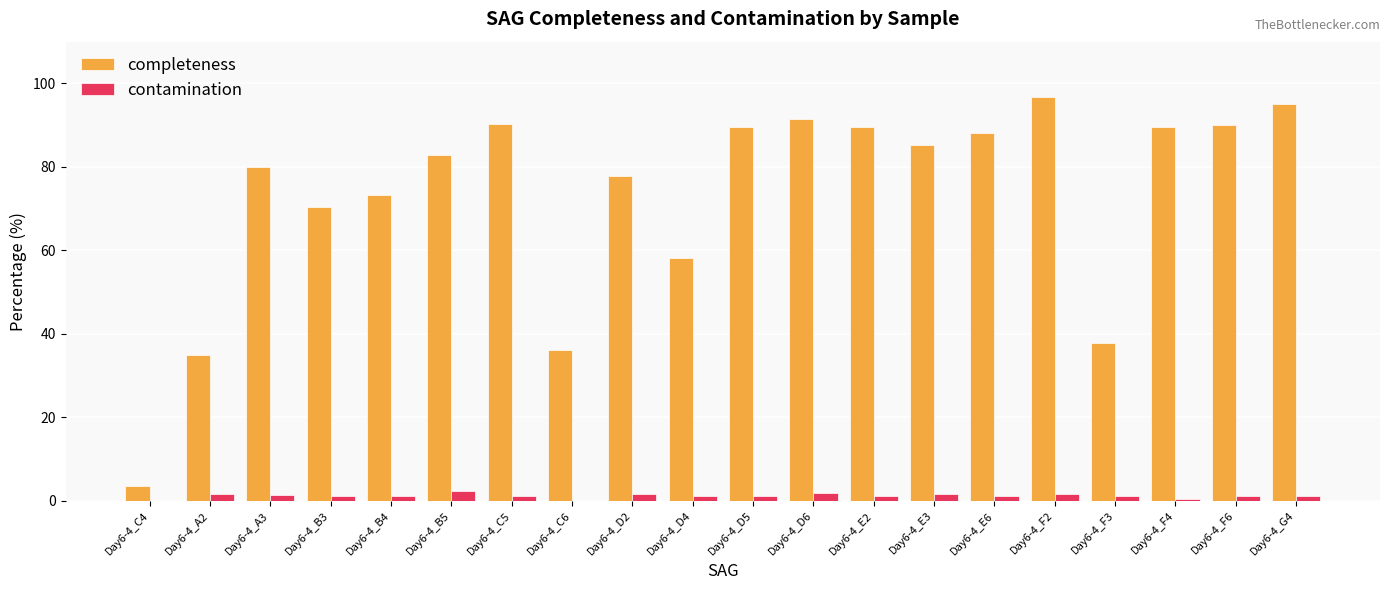

Between Day6-4_A2 and Day6-4_B4, which series saw the biggest shift?

completeness